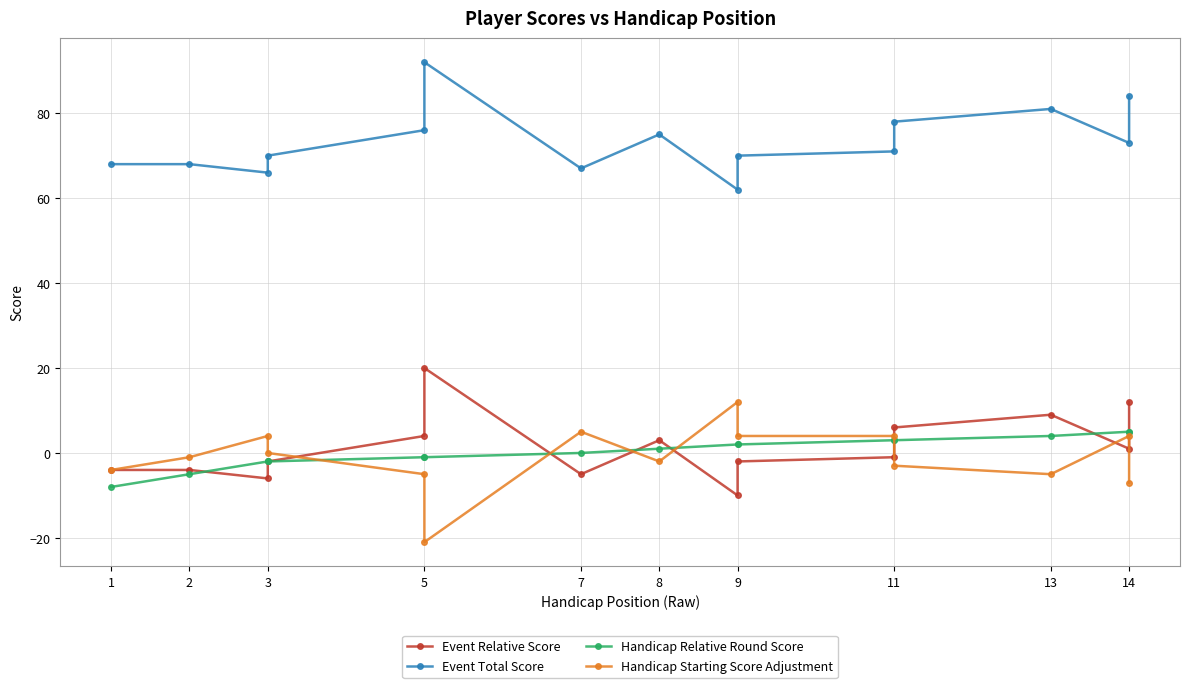

The Handicap Starting Score Adjustment series shows -12 at 14. True or false?

False